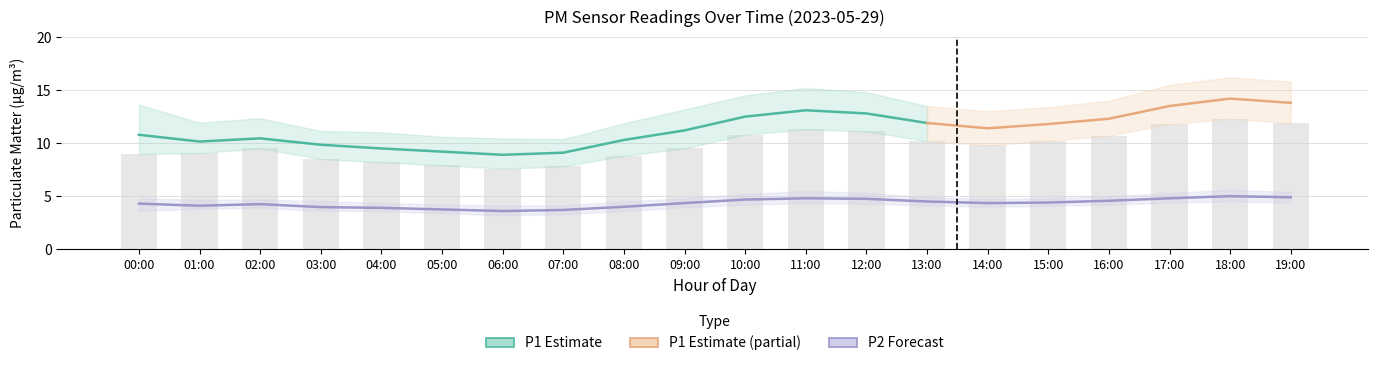

Which has a higher value, 01:00 or 14:00?

14:00